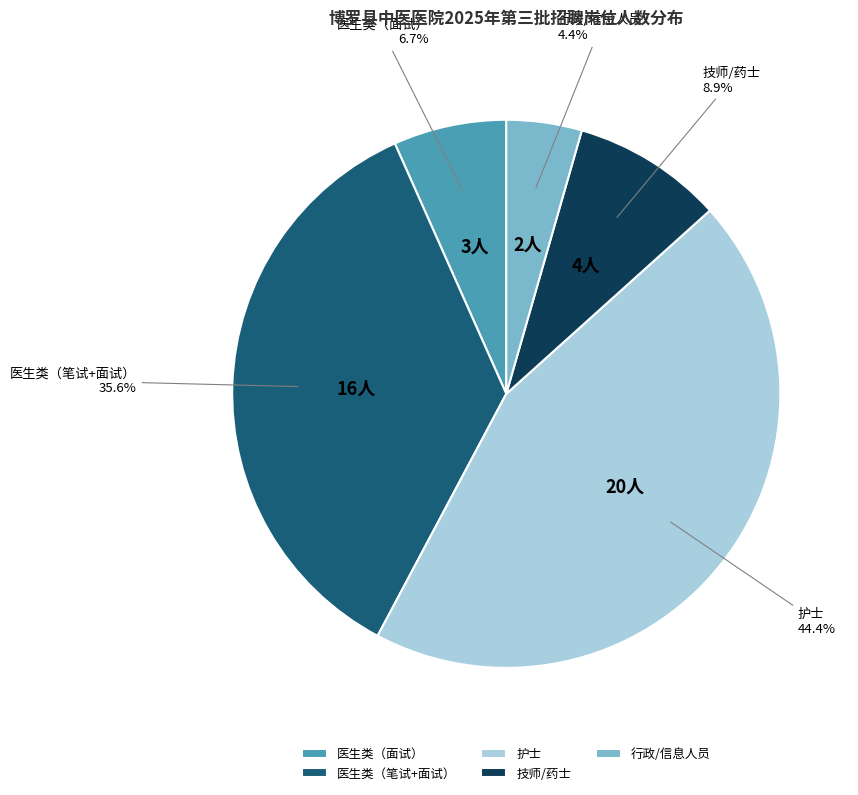

How many slices are in this pie chart?

5